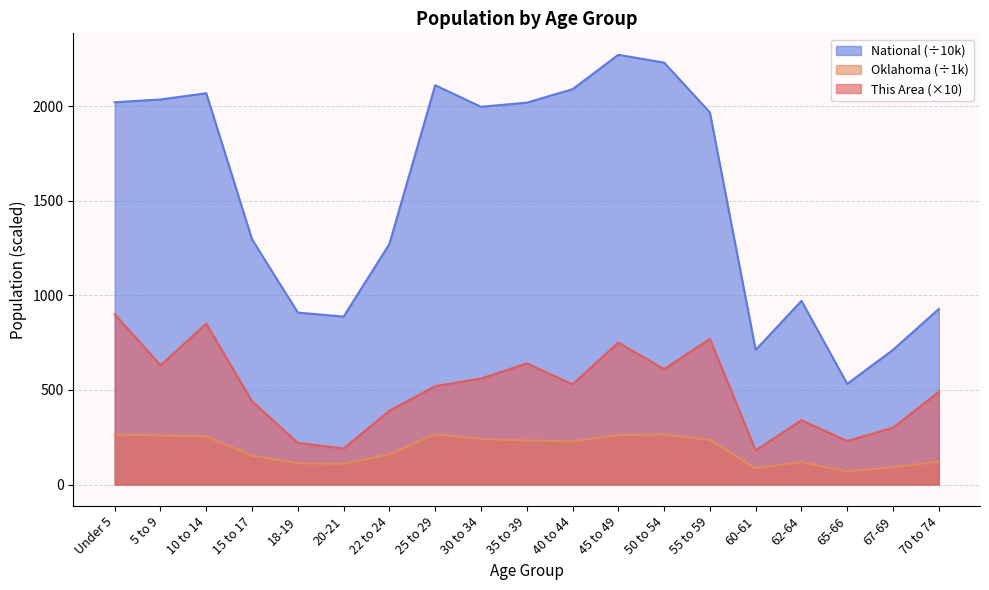

What is the lowest value of the Oklahoma series?

68.7